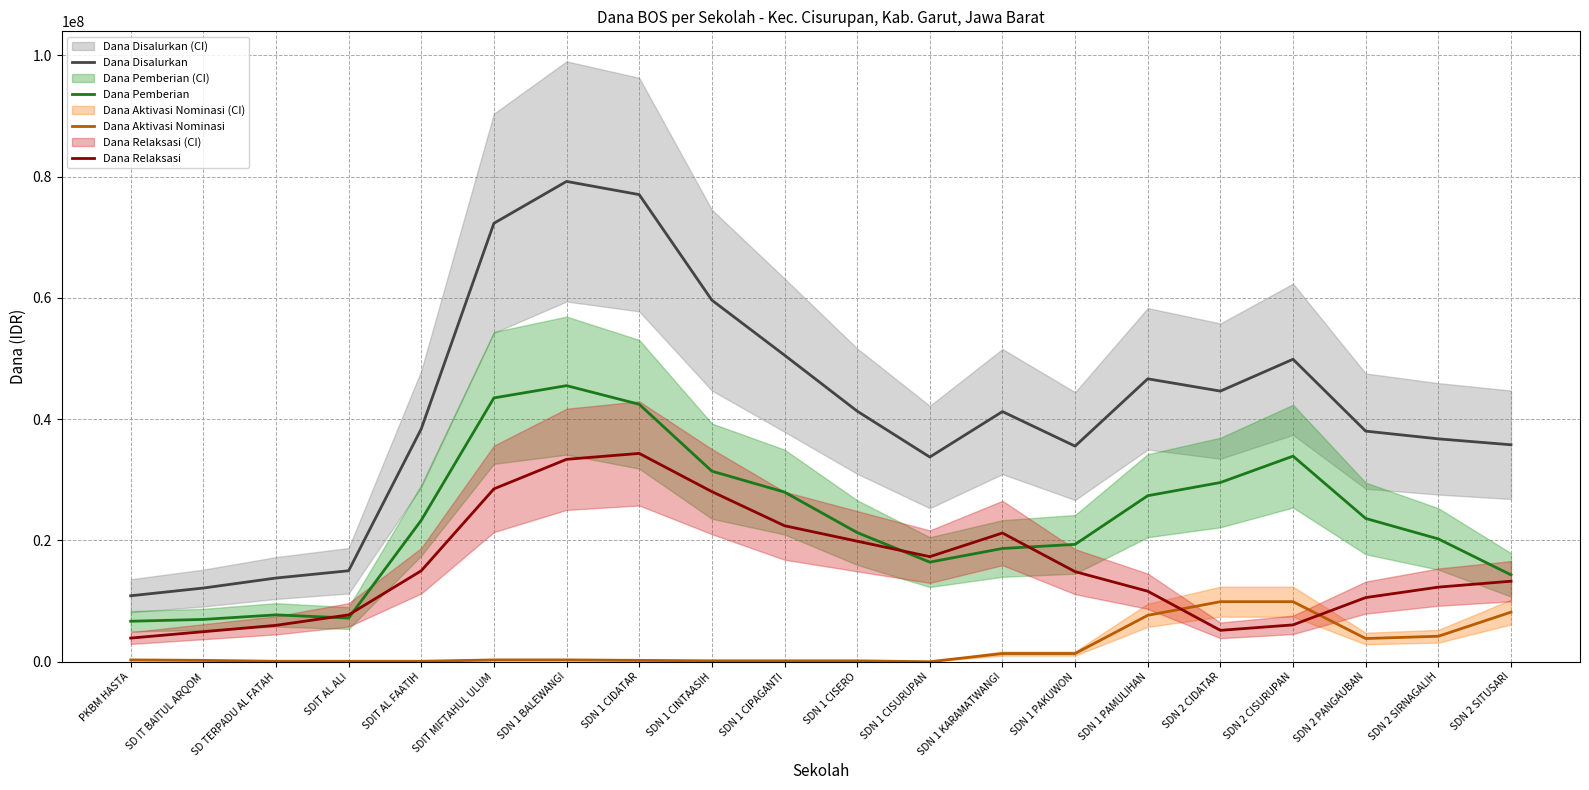

At which label does Dana Pemberian reach its minimum?

PKBM HASTA